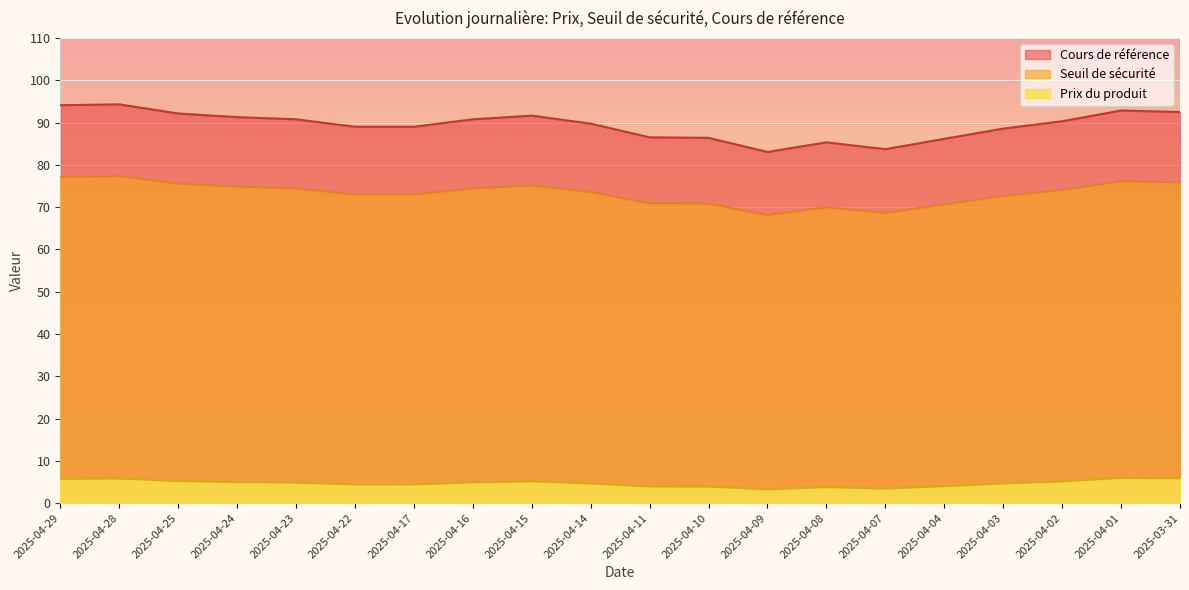

Which series has the largest range (max minus min)?

Cours de référence